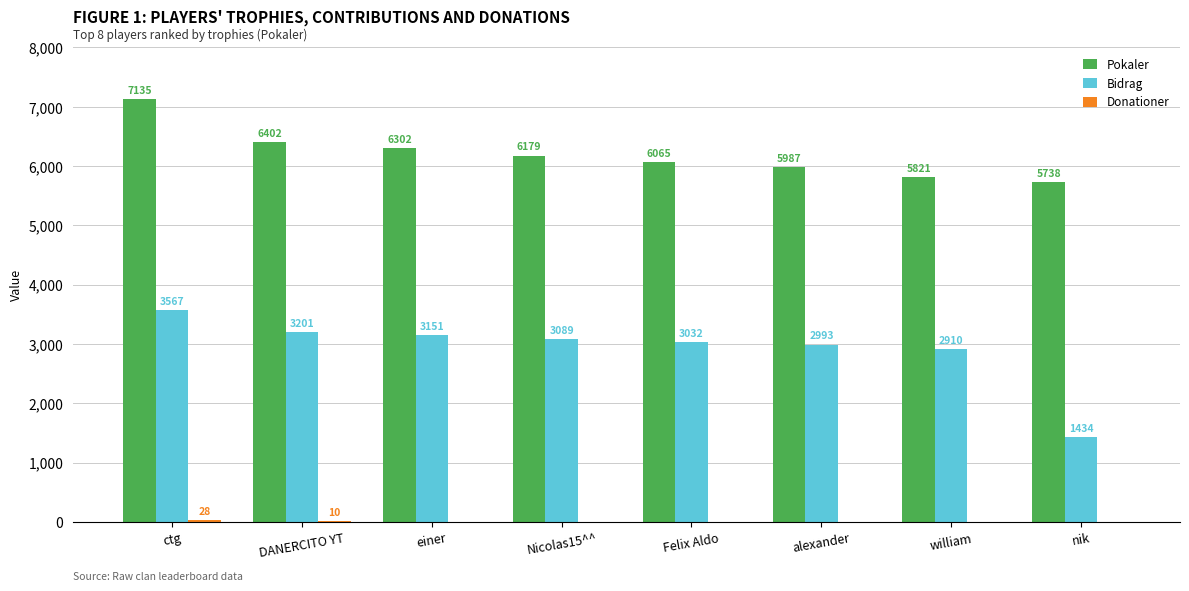

What is the sum of the Bidrag values at einer and ctg?

6718